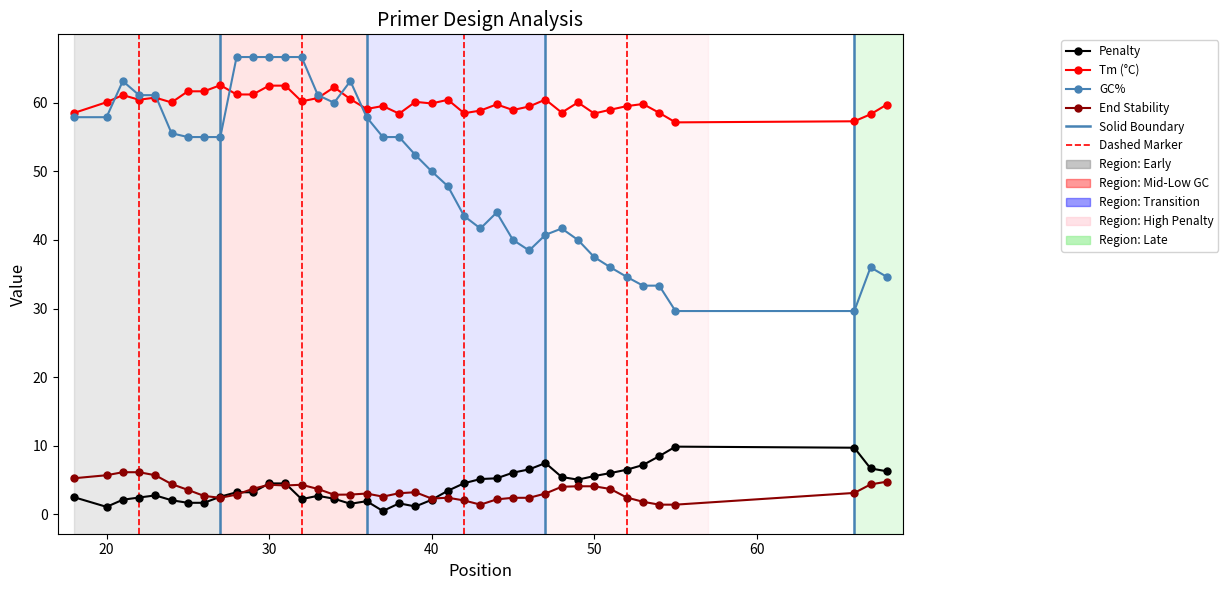

Which series has the largest total across all categories?

Tm (°C)